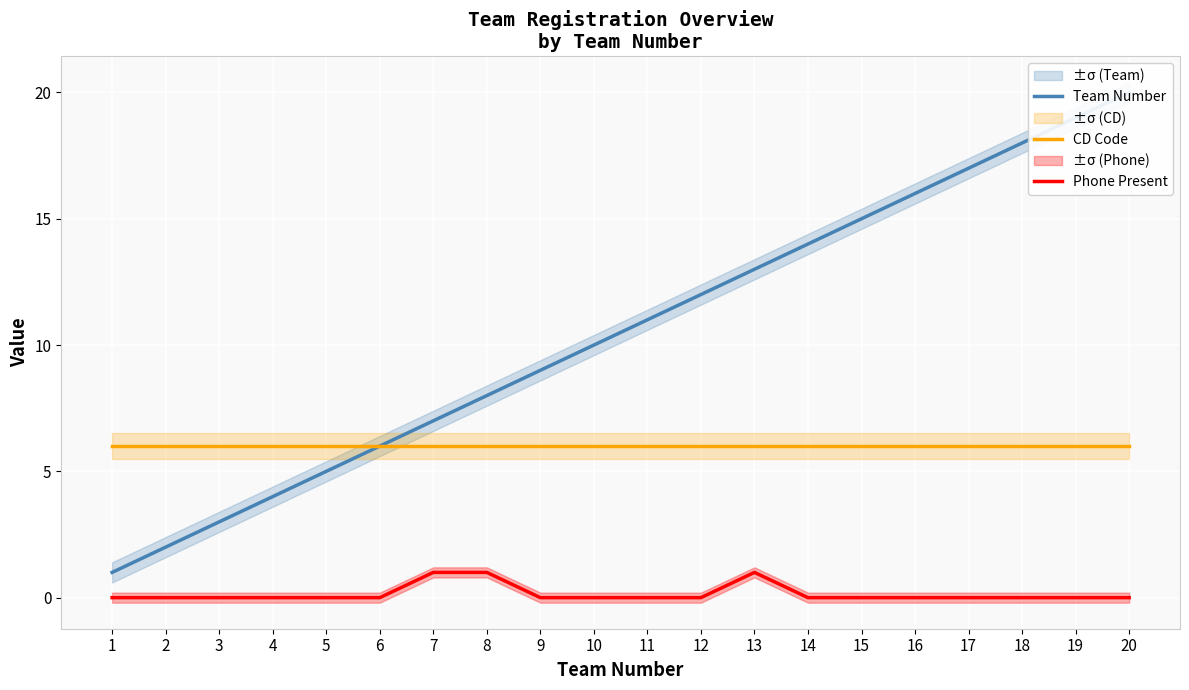

At which label is Phone Present closest to 0?

1